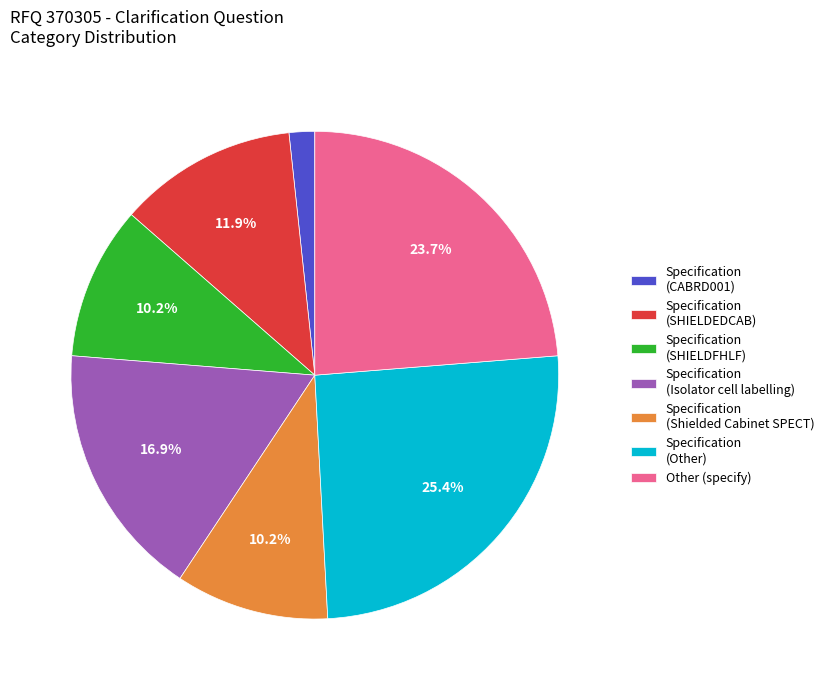

How many slices are in this pie chart?

7